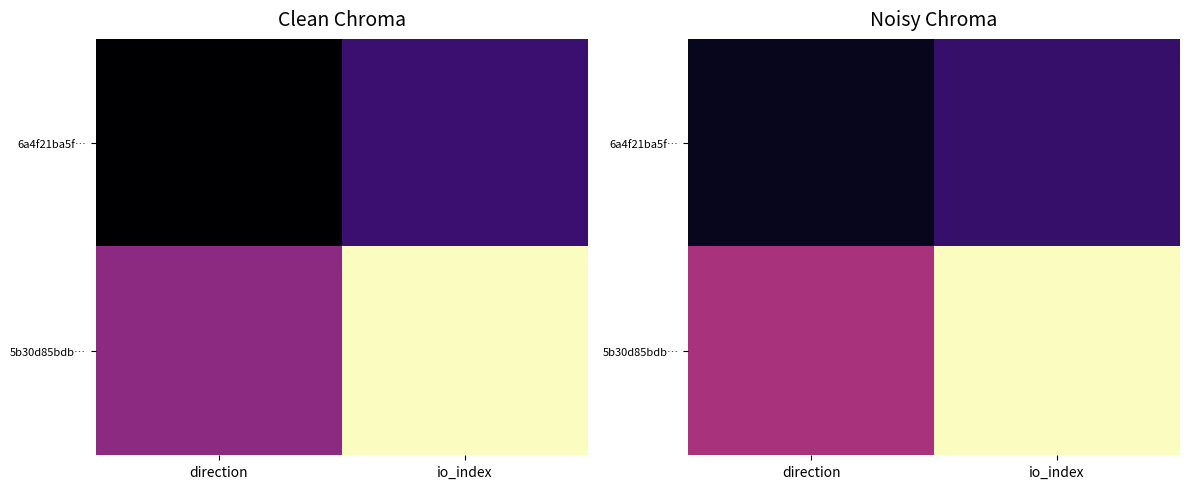

What is the sum of all 5b30d85bdb… values?

5.4